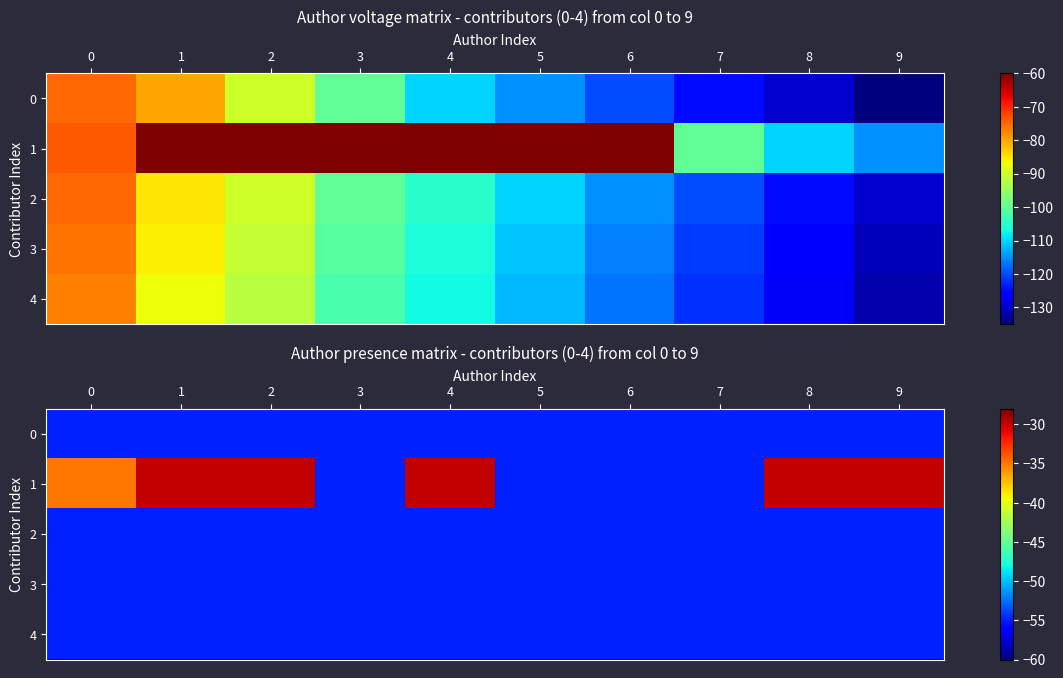

Is it true that 0 equals -28 at 2?

False